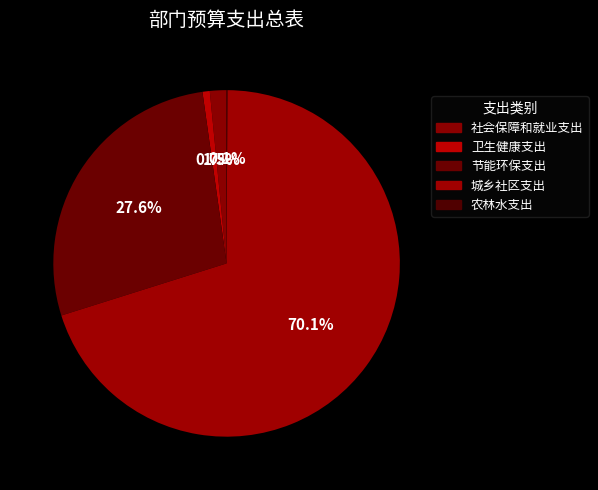

Which slice represents more than half of the pie?

城乡社区支出